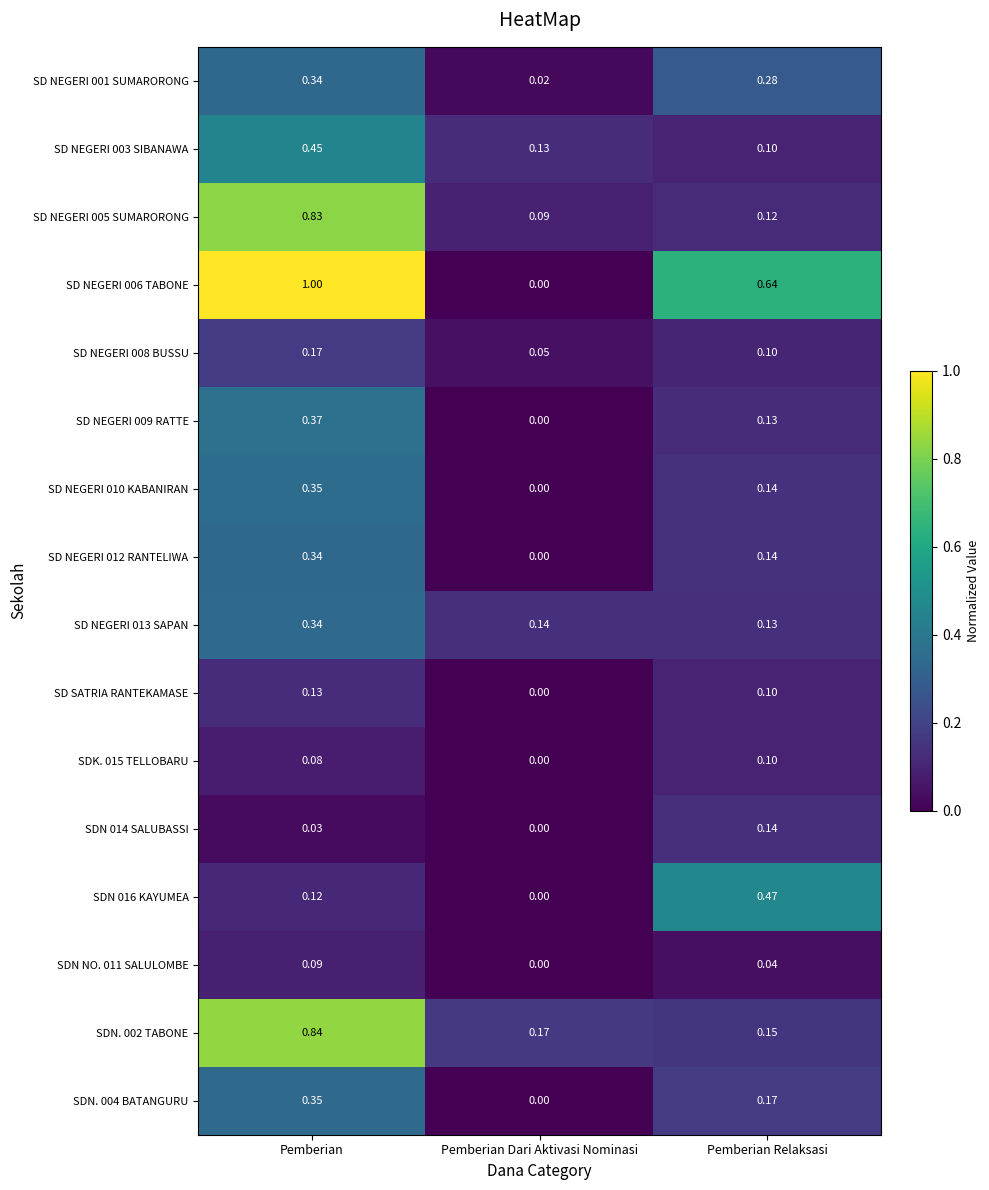

Which series has the largest total across all categories?

SD NEGERI 006 TABONE